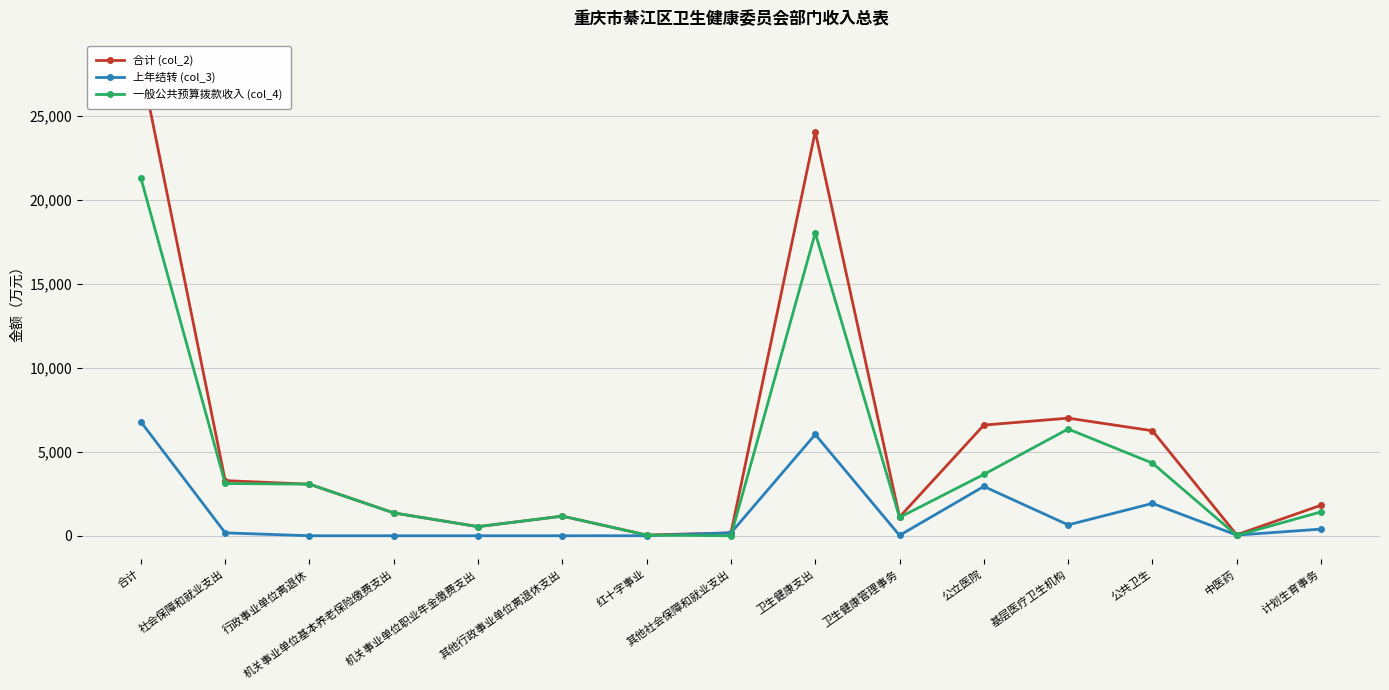

True or false: 一般公共预算拨款收入 (col_4) and 合计 (col_2) intersect in this chart.

False